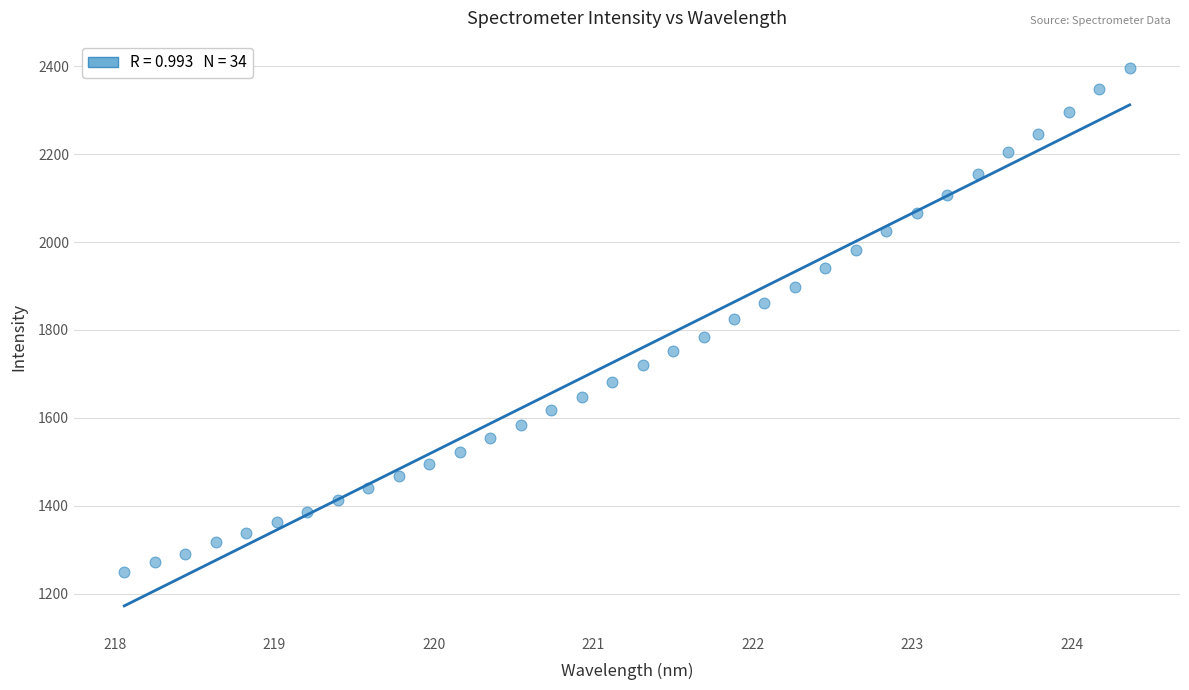

What is the range of X values (max minus min)?

6.3